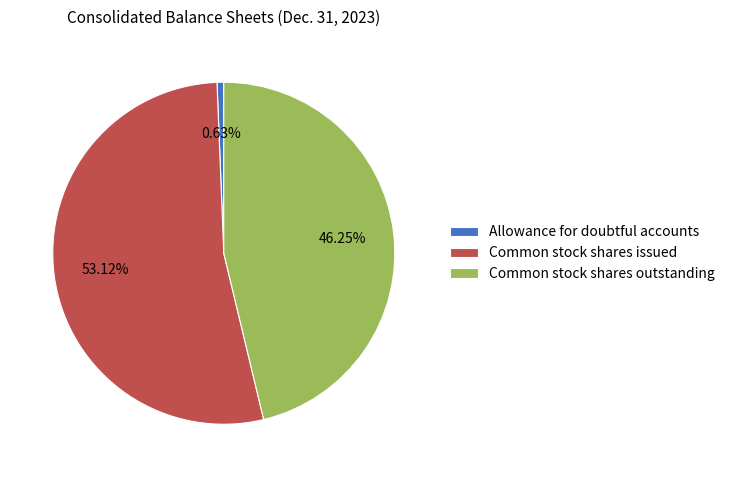

What is the ratio of the value at Common stock shares issued to the value at Allowance for doubtful accounts?

83.9